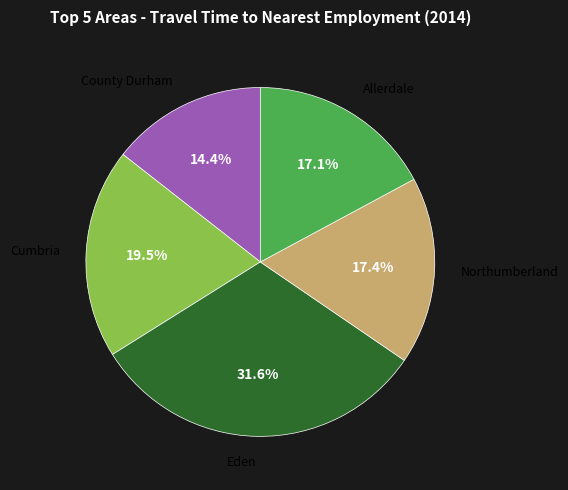

Does any single category account for the majority?

No